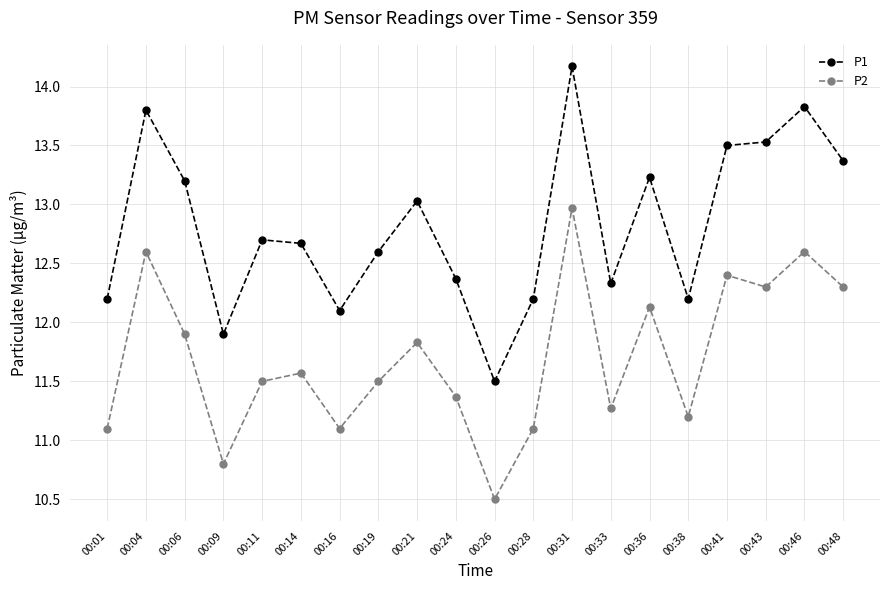

Between 00:06 and 00:48, which series saw the biggest shift?

P2